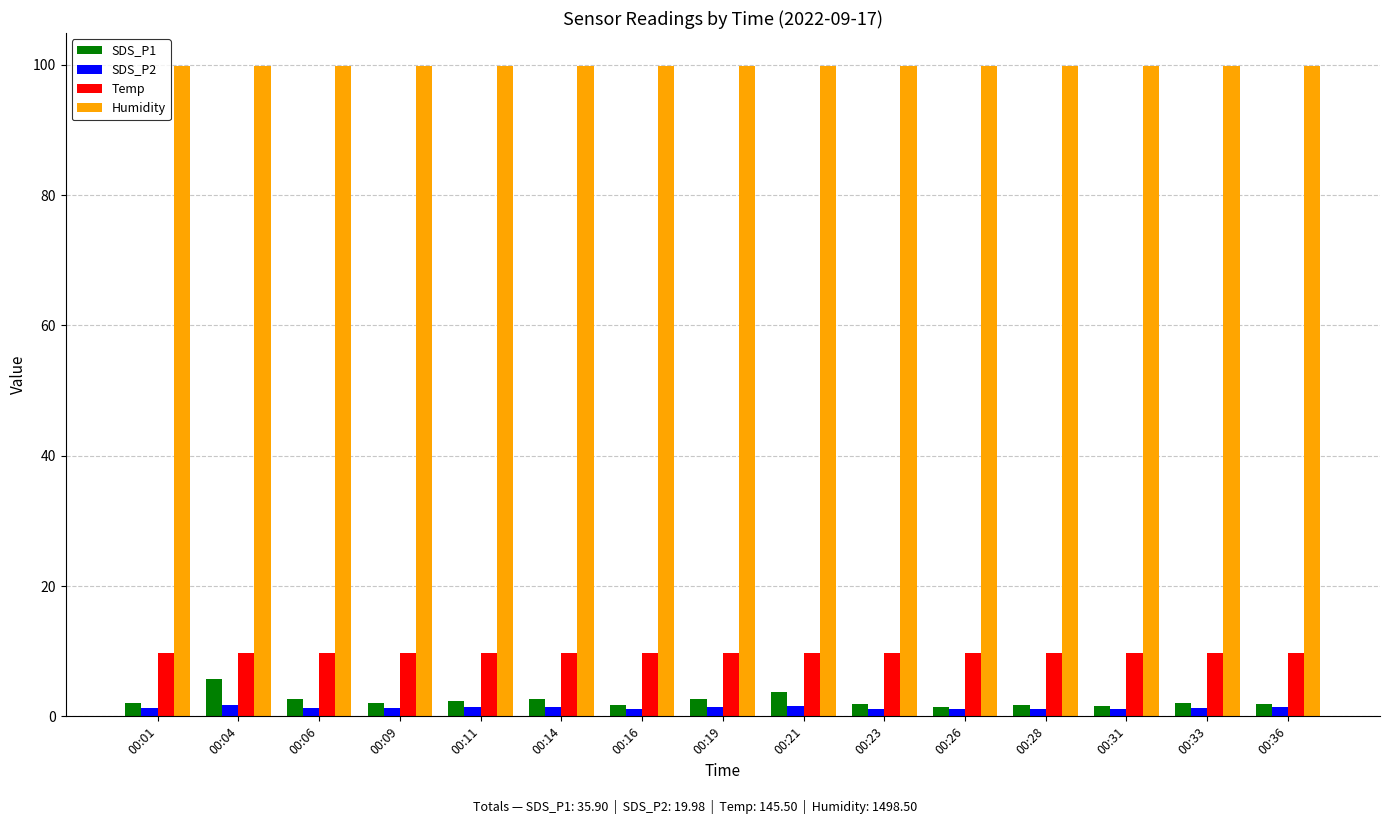

What is the average value of the SDS_P1 series?

2.4